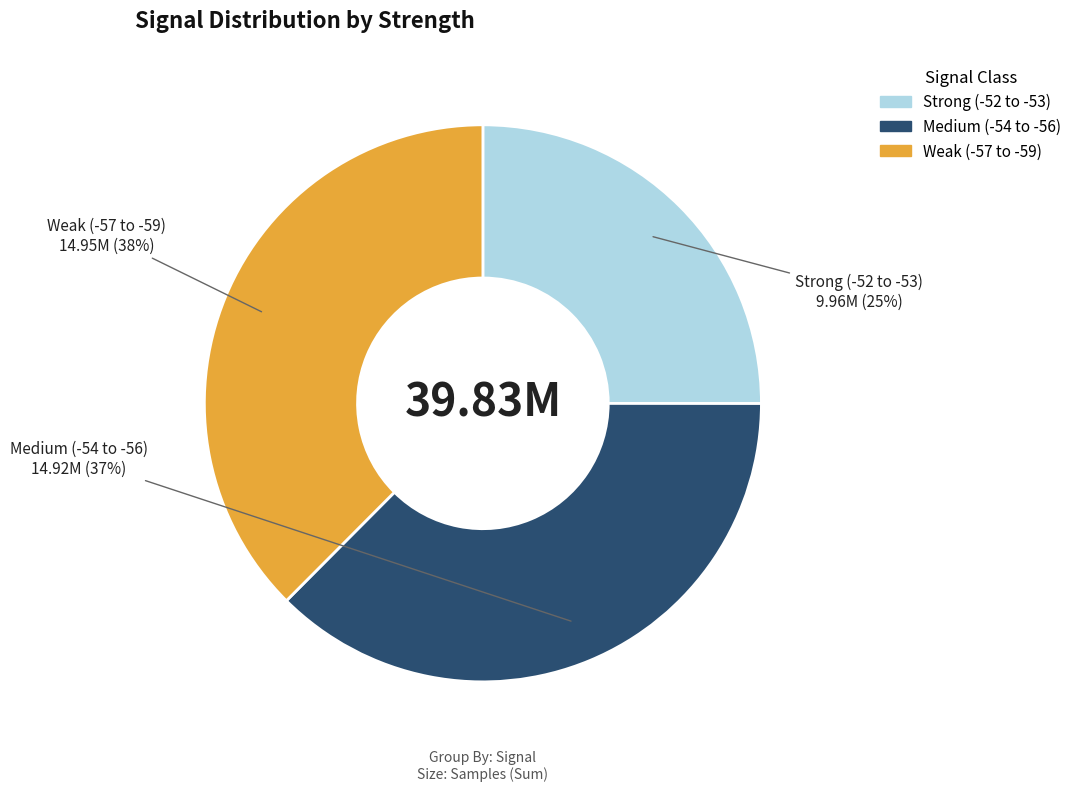

To the nearest percent, what is the difference between the largest and smallest slice percentages?

13%